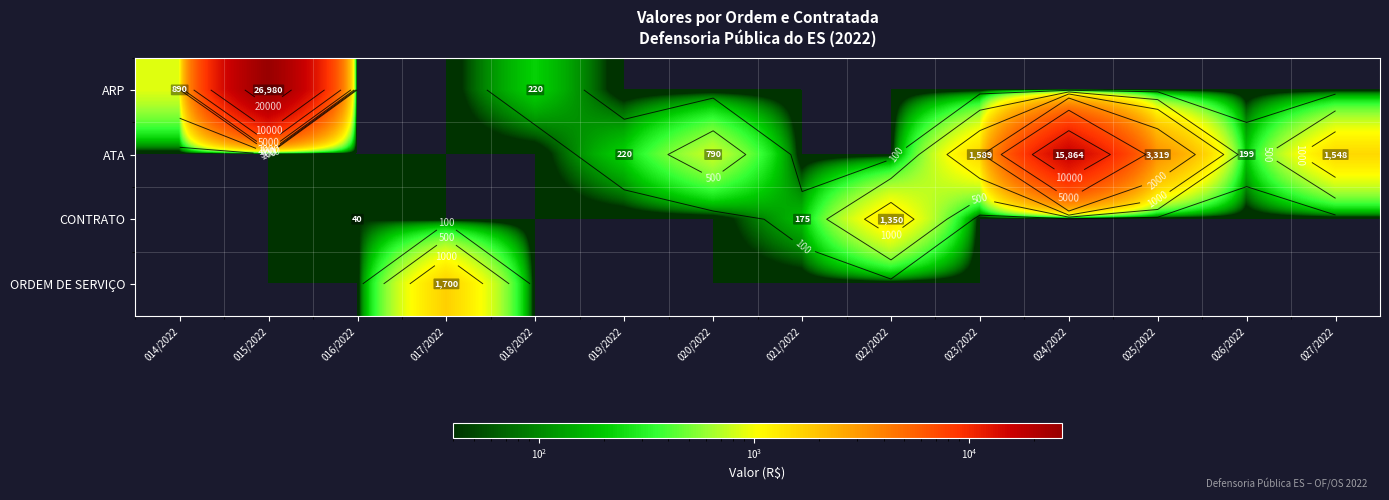

Which series has the widest spread of values?

ARP